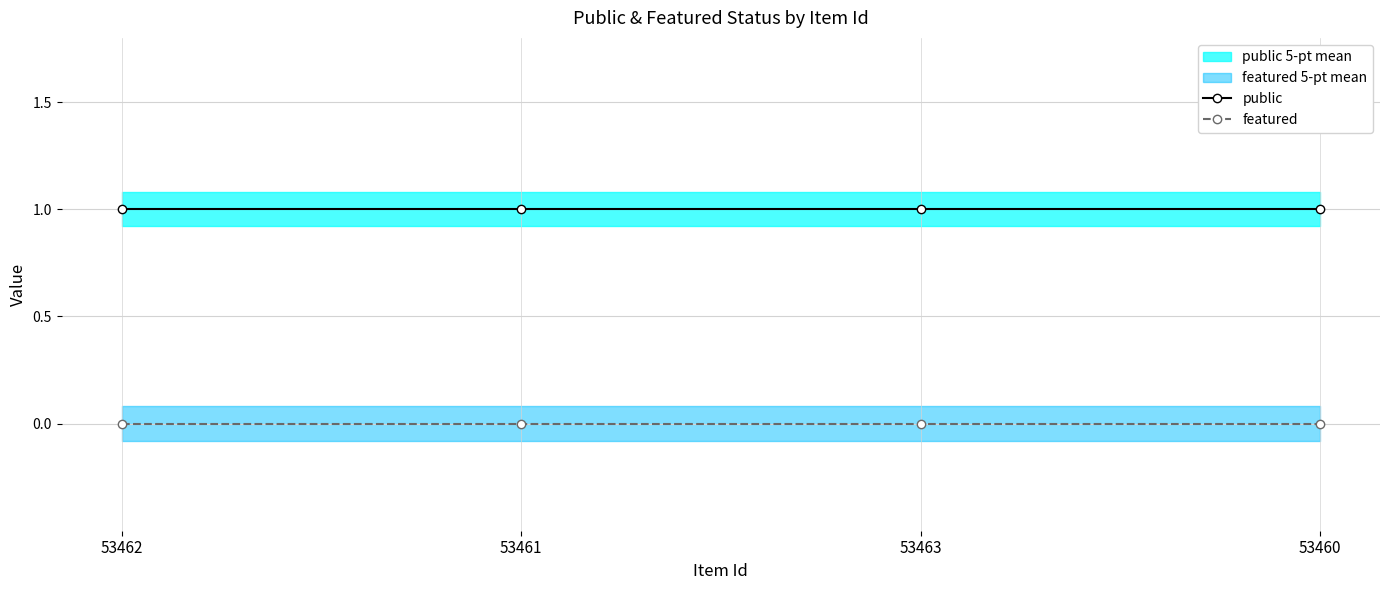

Rank the categories by public value from highest to lowest.

53462, 53461, 53463, 53460